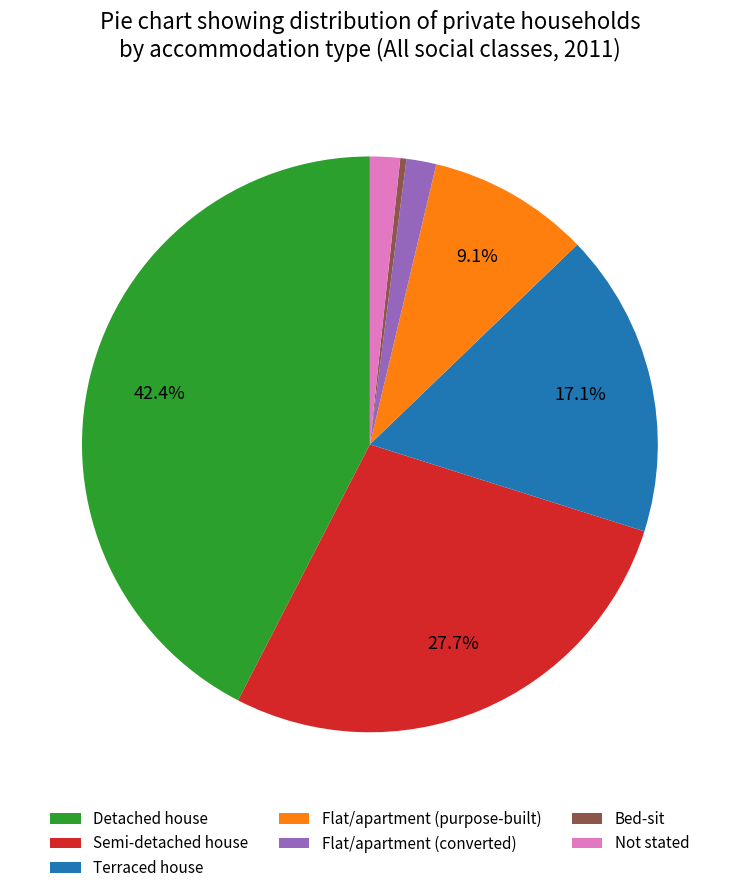

What is the largest slice in the pie chart?

Detached house